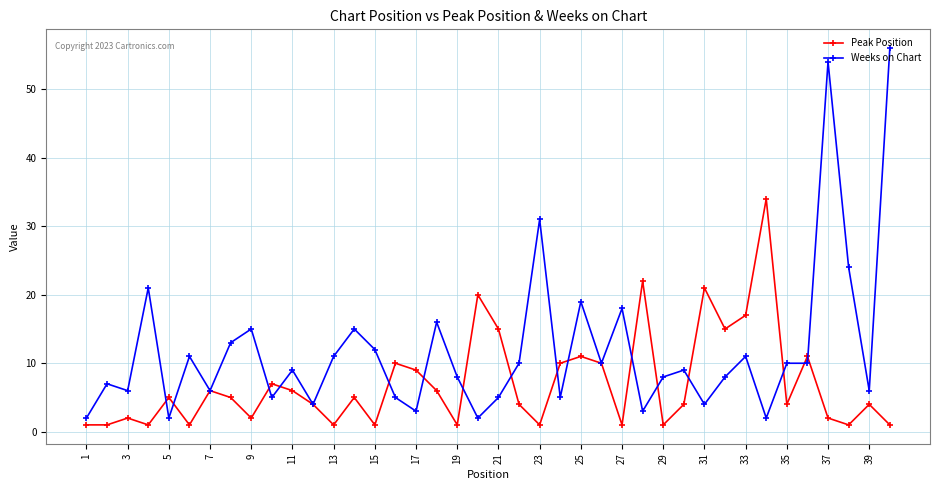

Which series has the widest spread of values?

Weeks on Chart